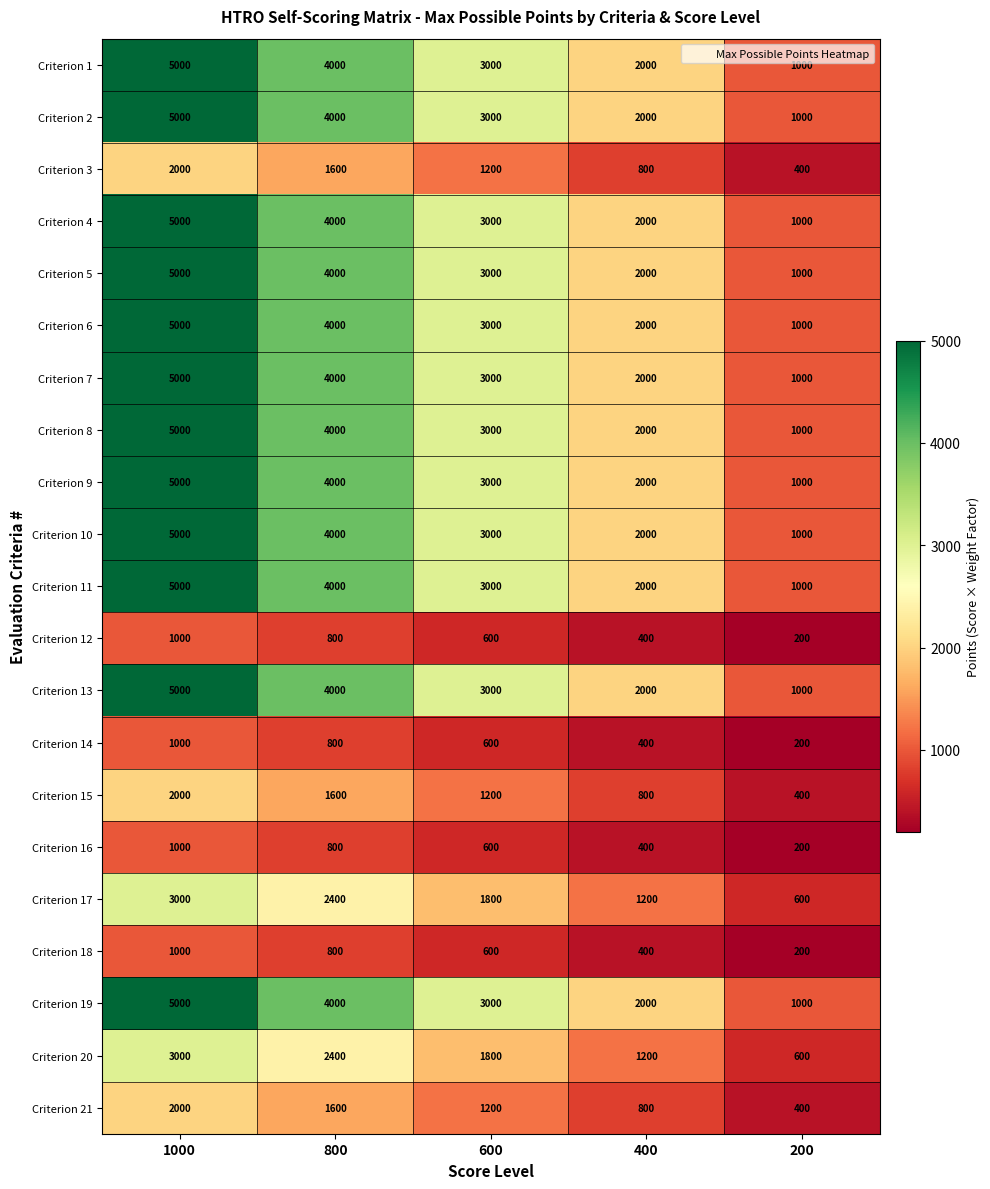

The Criterion 10 series shows 2000 at 400. True or false?

True